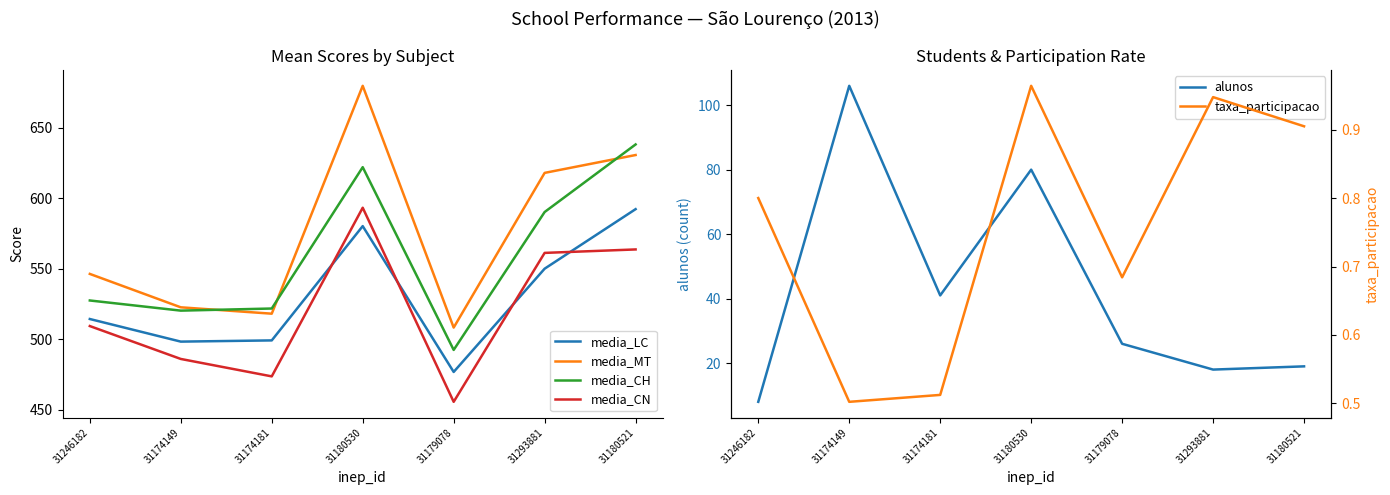

List the series in order of their peak value, lowest first.

taxa_participacao, alunos, media_LC, media_CN, media_CH, media_MT